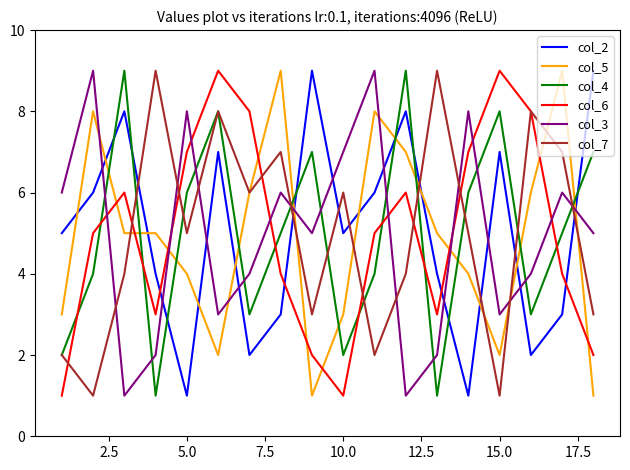

What is the difference between the second highest and second lowest values in the col_5 series?

8